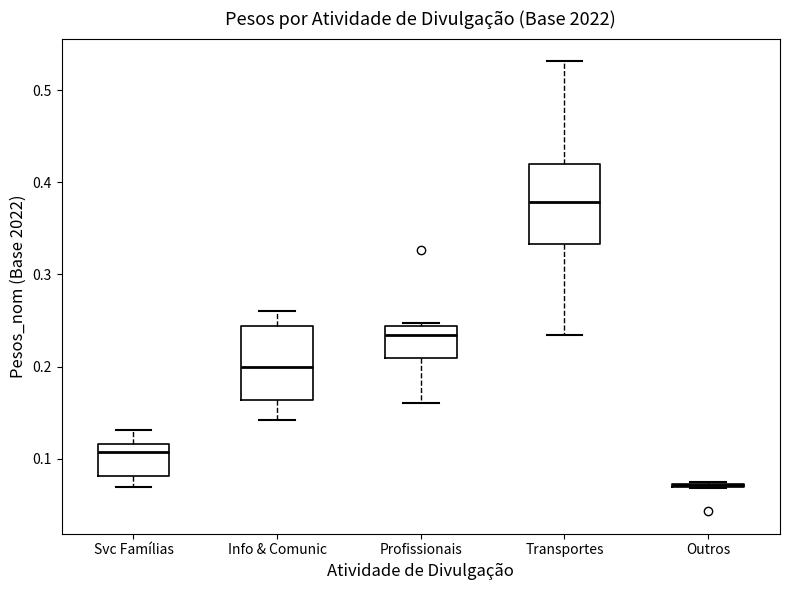

Reading left to right, read every box against the y-axis: the position of its median line, the range the box covers, and the ends of its whiskers. The values are not printed on the chart, so give them approximately, as read against the axis.

Svc Famílias: median 0.11, box 0.08 to 0.12, whiskers 0.07 to 0.13
Info & Comunic: median 0.20, box 0.16 to 0.24, whiskers 0.14 to 0.26
Profissionais: median 0.23, box 0.21 to 0.24, whiskers 0.16 to 0.25
Transportes: median 0.38, box 0.33 to 0.42, whiskers 0.23 to 0.53
Outros: box collapsed to a line at 0.07, whiskers 0.07 to 0.08